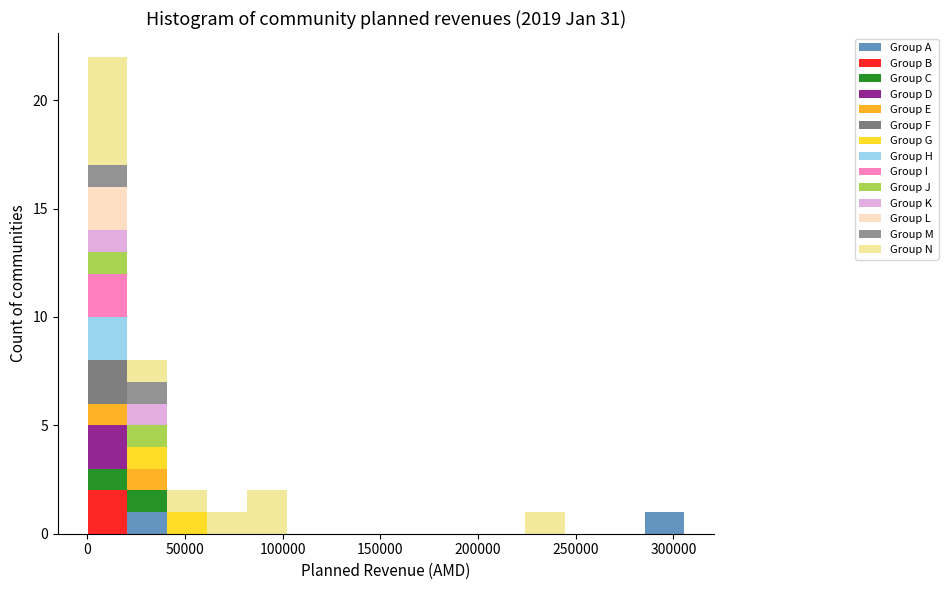

Reading left to right, list every stacked bar in this chart as the range it spans on the x-axis followed by its total height. Neither the bar edges nor the heights are printed on the chart, so give them approximately, as read against the axes.

0 to 20000: 22
20000 to 40000: 8
40000 to 60000: 2
60000 to 80000: 1
80000 to 100000: 2
100000 to 120000: 0
120000 to 145000: 0
145000 to 165000: 0
165000 to 185000: 0
185000 to 205000: 0
205000 to 225000: 0
225000 to 245000: 1
245000 to 265000: 0
265000 to 285000: 0
285000 to 305000: 1